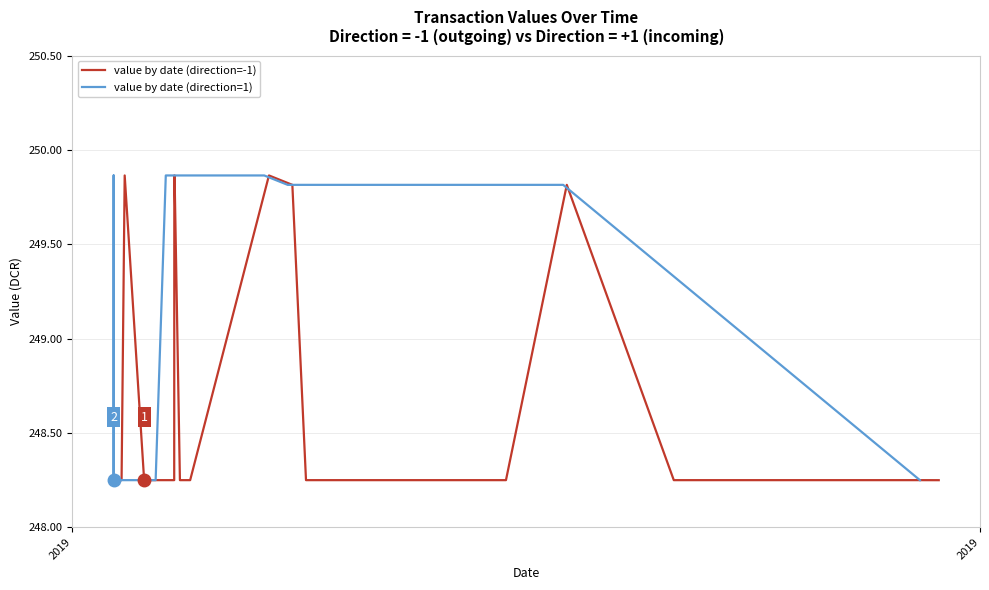

Is this an area chart (filled region under the line)?

No